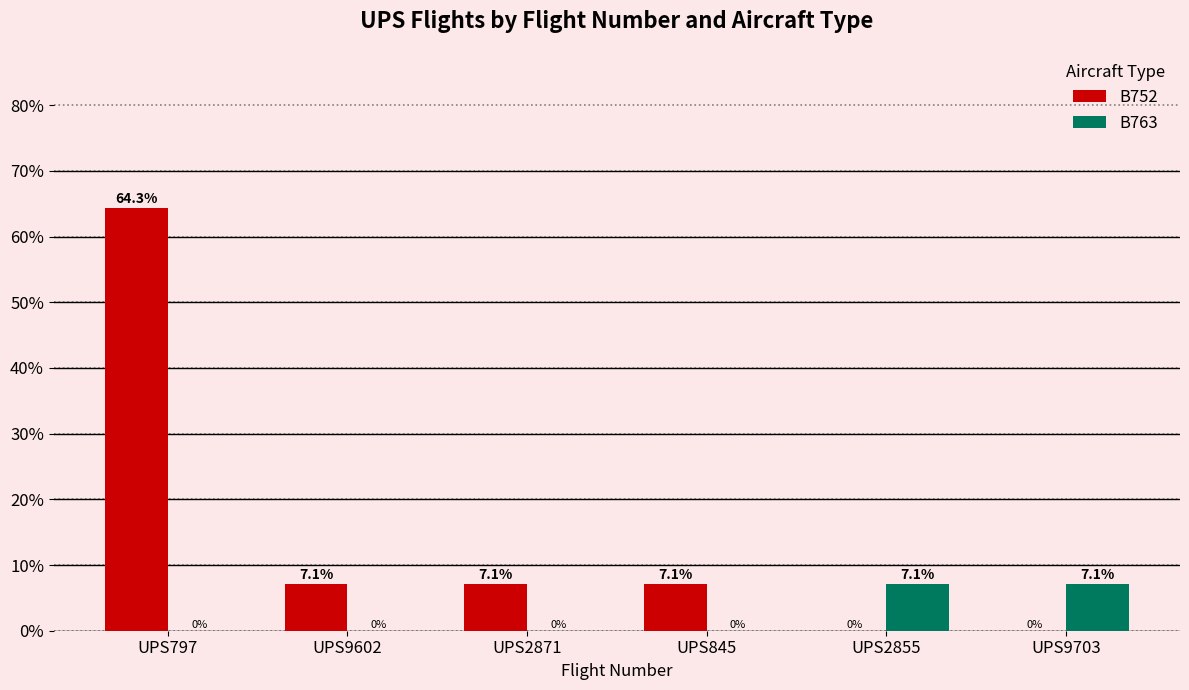

Reading left to right, what are all the values shown in this chart?

B752: 64.3	7.1	7.1	7.1	0.0	0.0
B763: 0.0	0.0	0.0	0.0	7.1	7.1